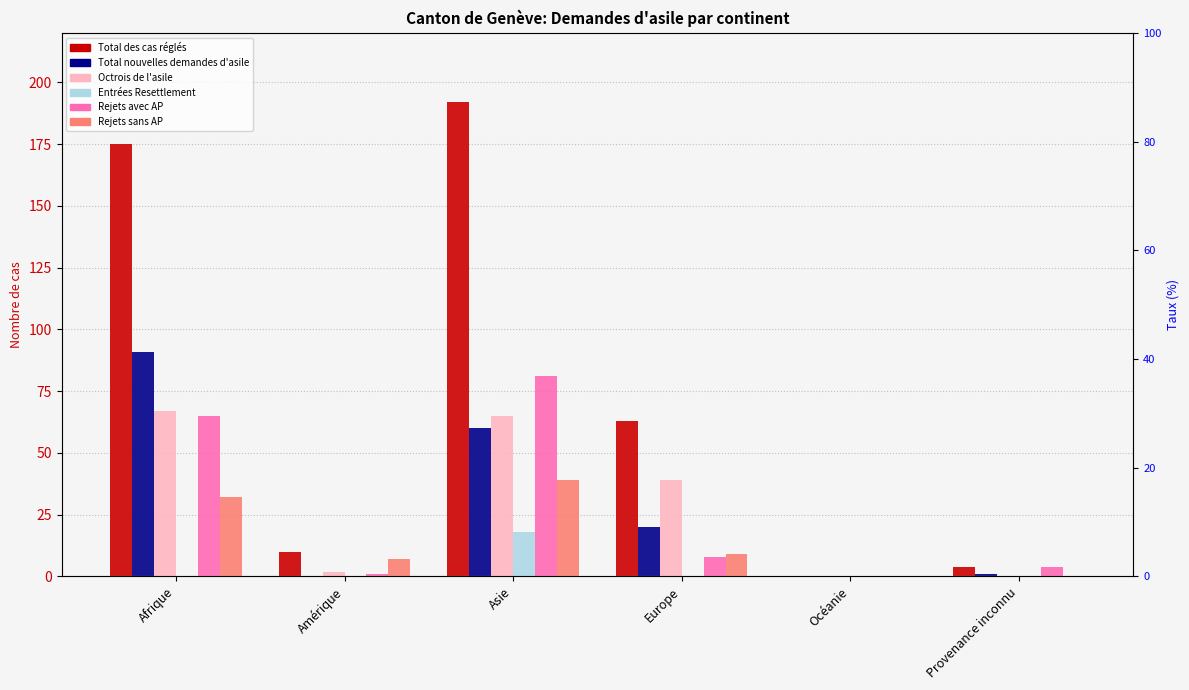

How many Rejets sans AP values are between 0 and 32?

5